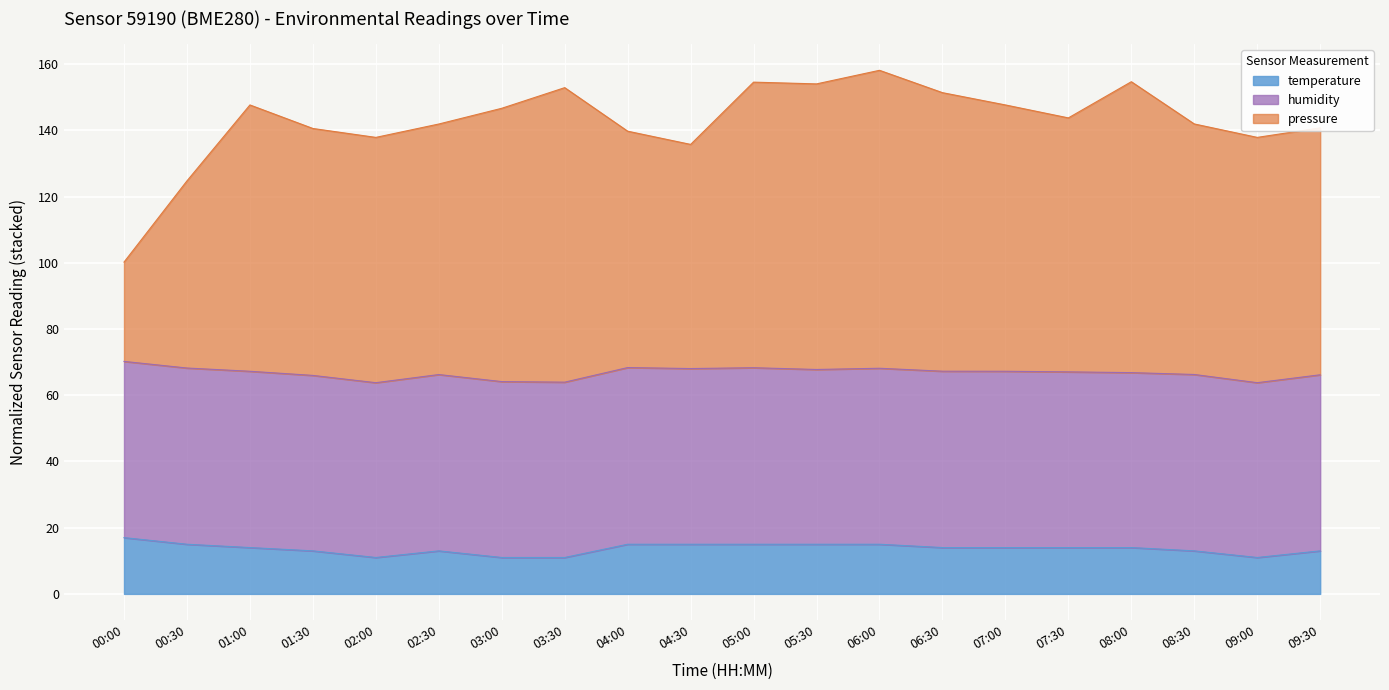

What is the maximum value for temperature?

17.0